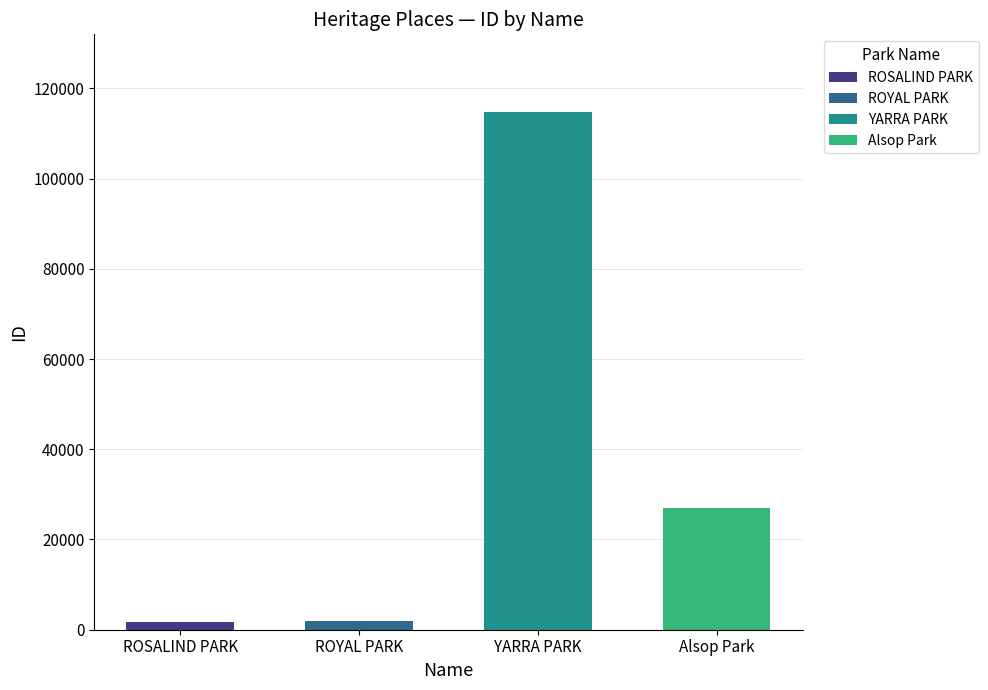

How many bars are there in total?

4